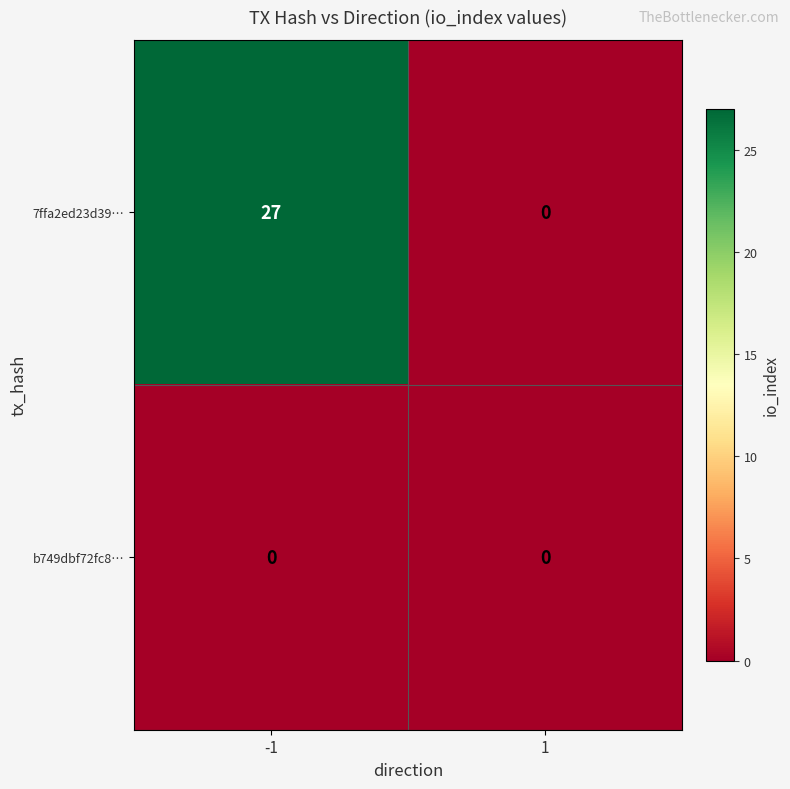

Is it true that 7ffa2ed23d39… equals 16 at 1?

False